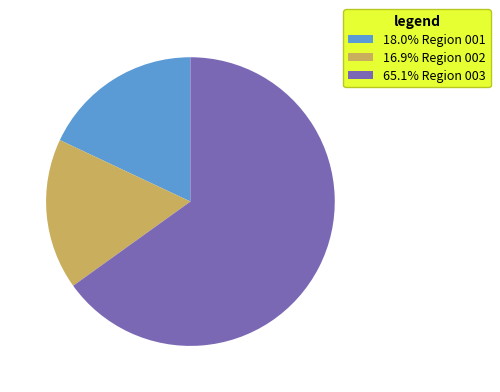

What is the ratio of the value at 16.9% Region 002 to the value at 65.1% Region 003?

0.3